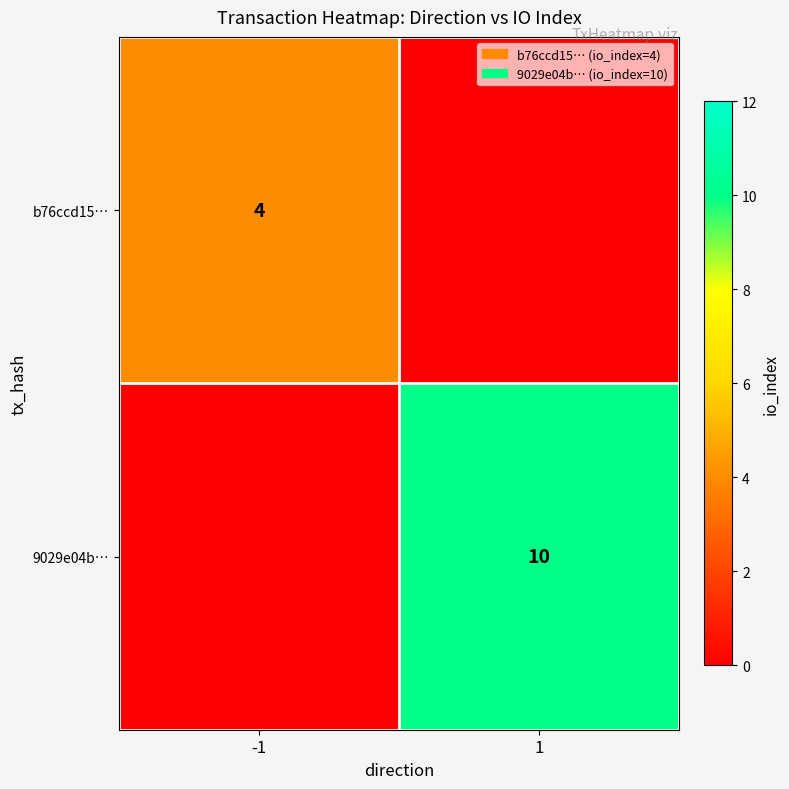

At how many categories does at least one series exceed 8?

1